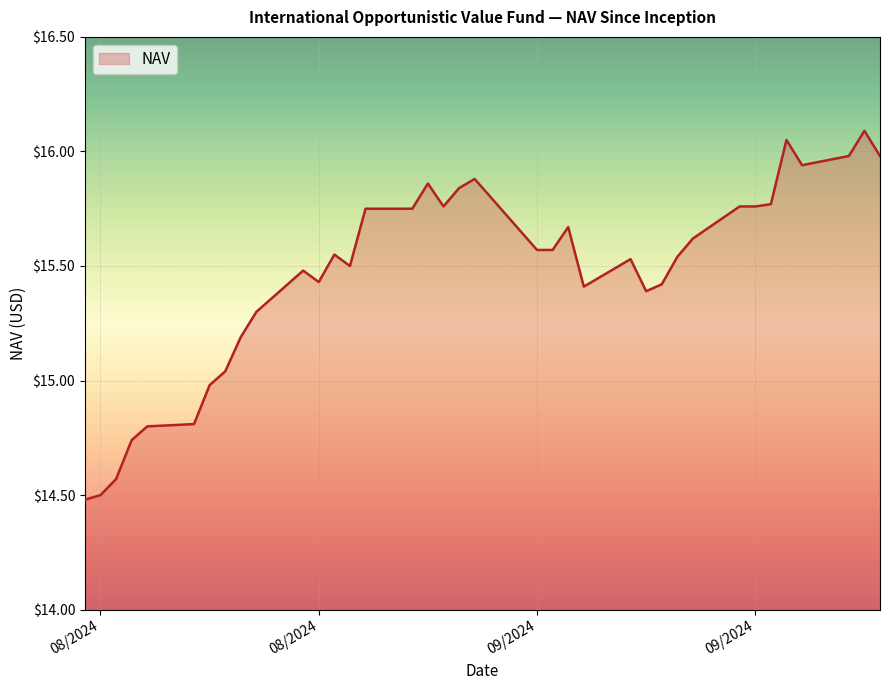

What is the difference between the maximum and minimum values?

1.6